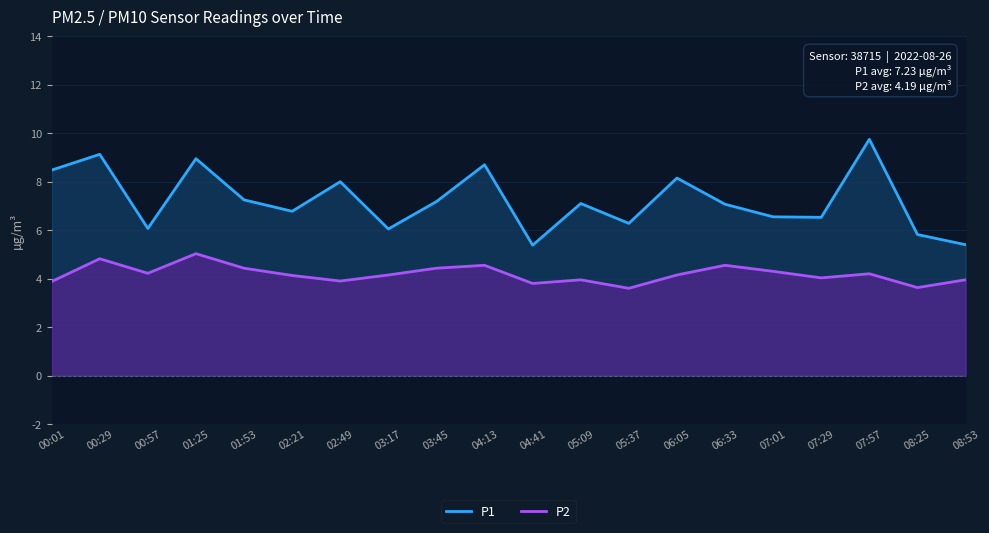

How many lines are shown in the chart?

2